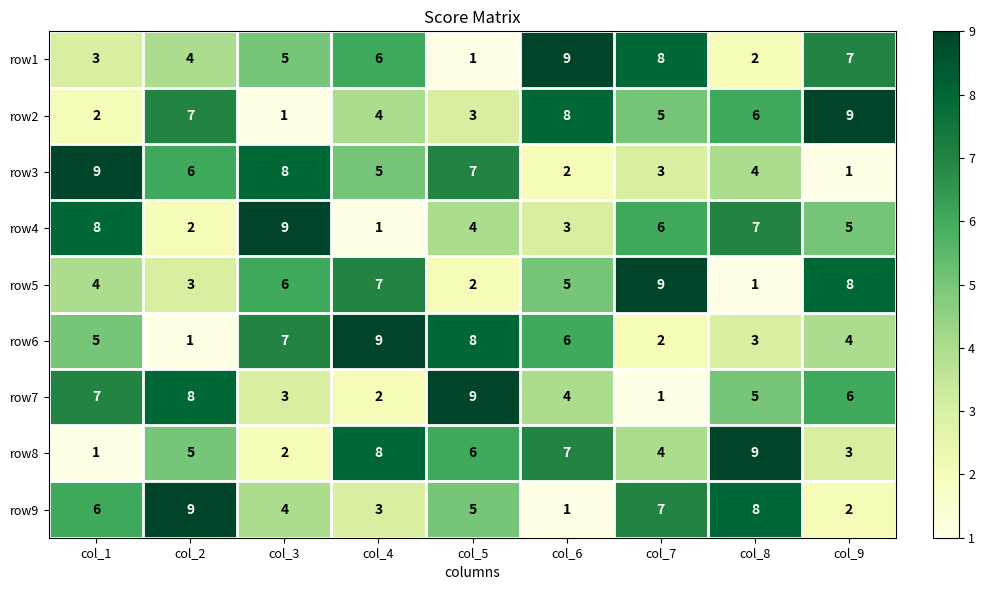

What is the total value across all series at col_2?

45